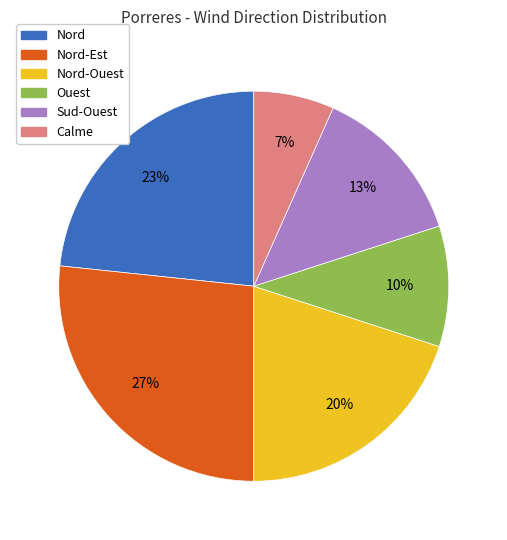

Is there a majority slice in this chart?

No